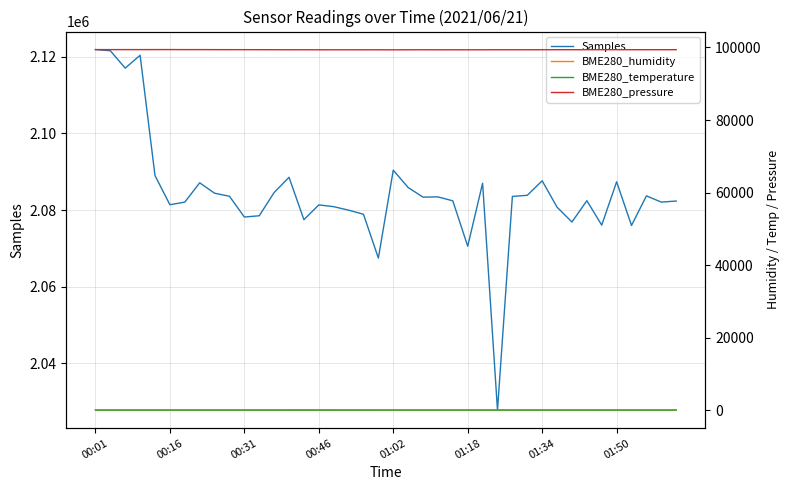

True or false: BME280_temperature and BME280_pressure intersect in this chart.

False